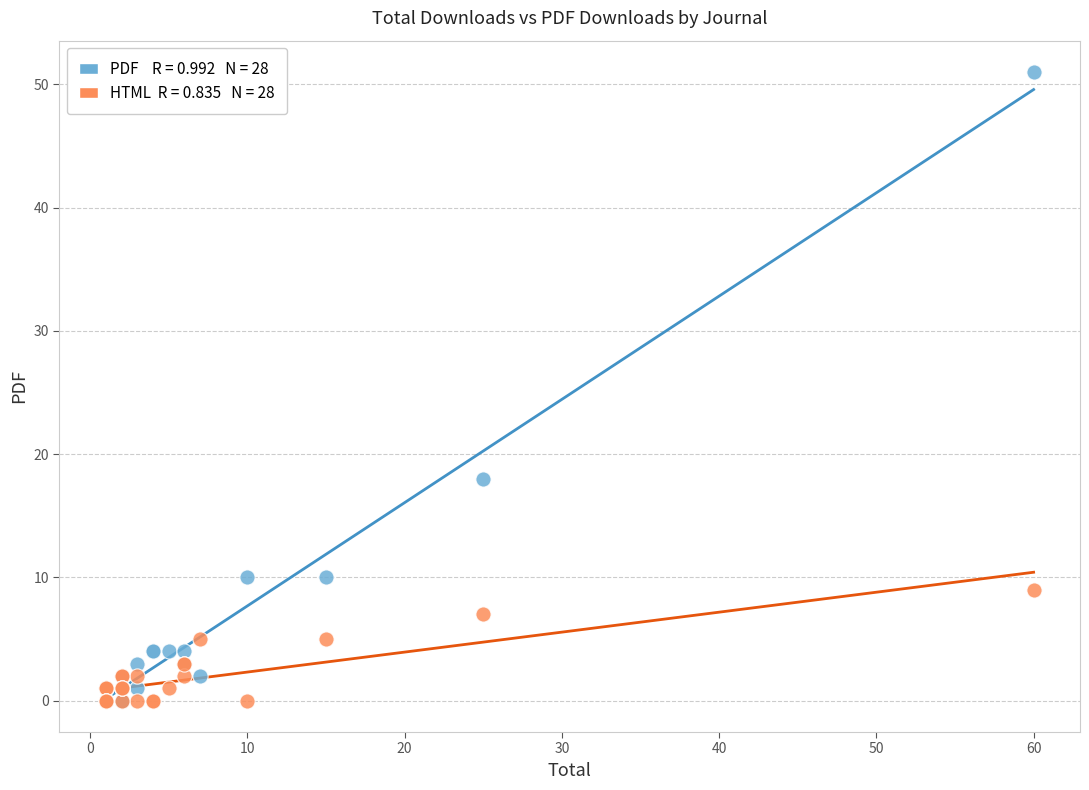

Across all series, what Y value is closest to 25?

18